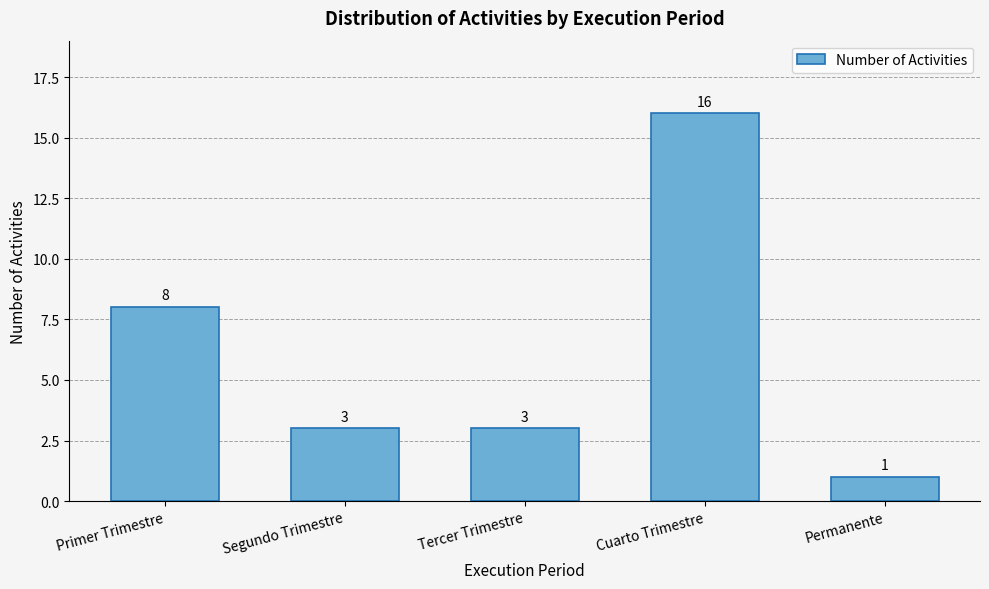

Reading left to right, what are all the values shown in this chart?

Primer Trimestre=8	Segundo Trimestre=3	Tercer Trimestre=3	Cuarto Trimestre=16	Permanente=1